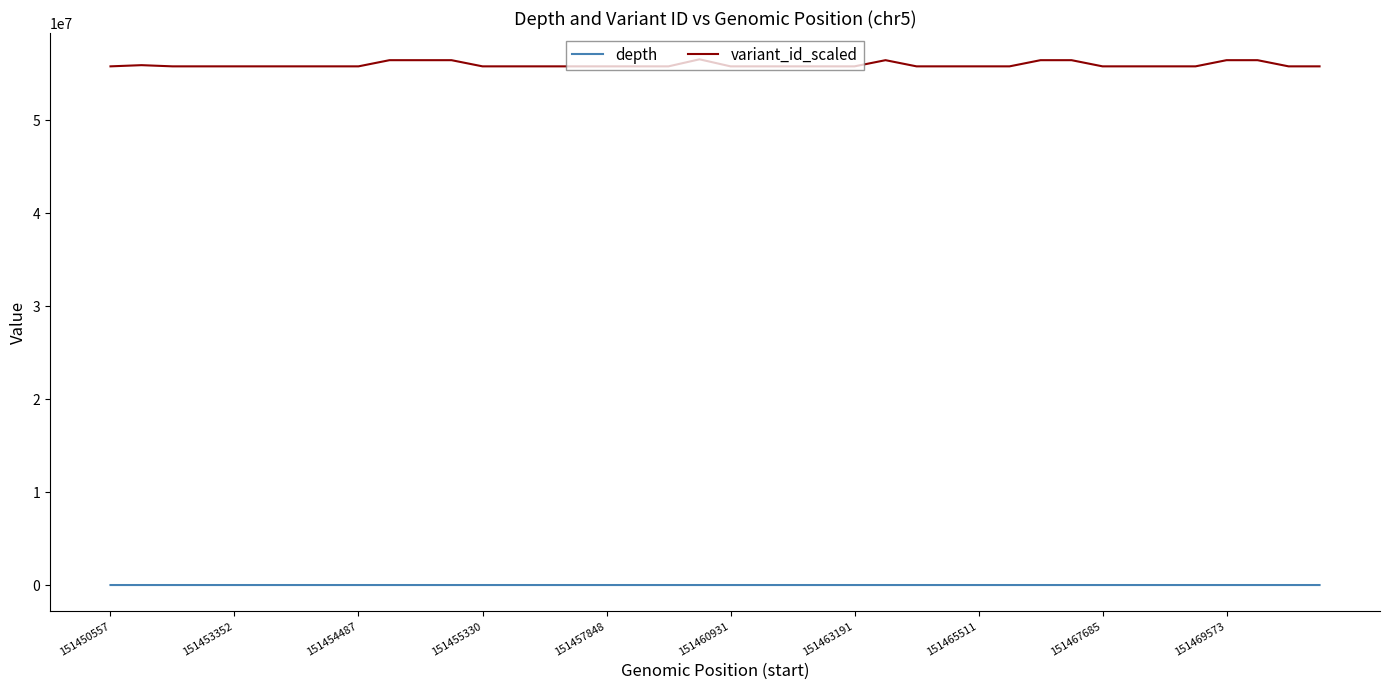

Does the chart display data point markers on the line(s)?

No